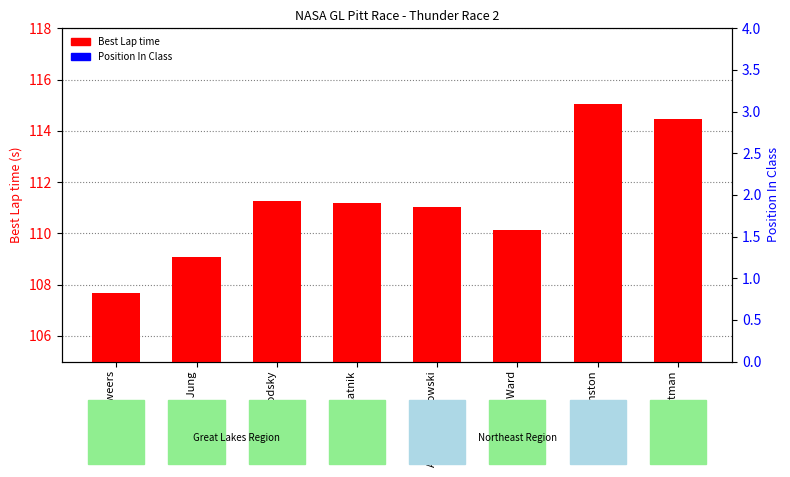

What is the average value of the Best Lap time series?

111.2